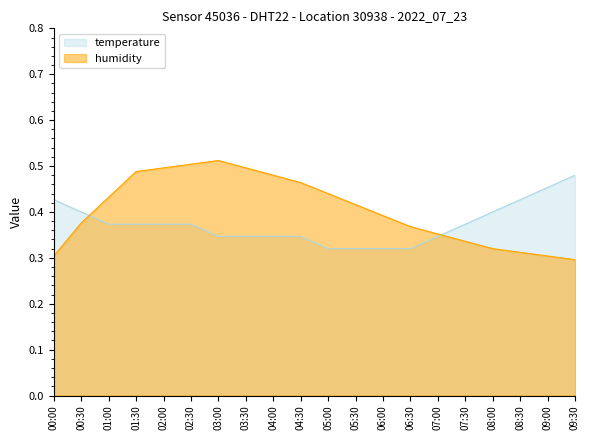

What is the label of the 3rd point from the left?

01:00